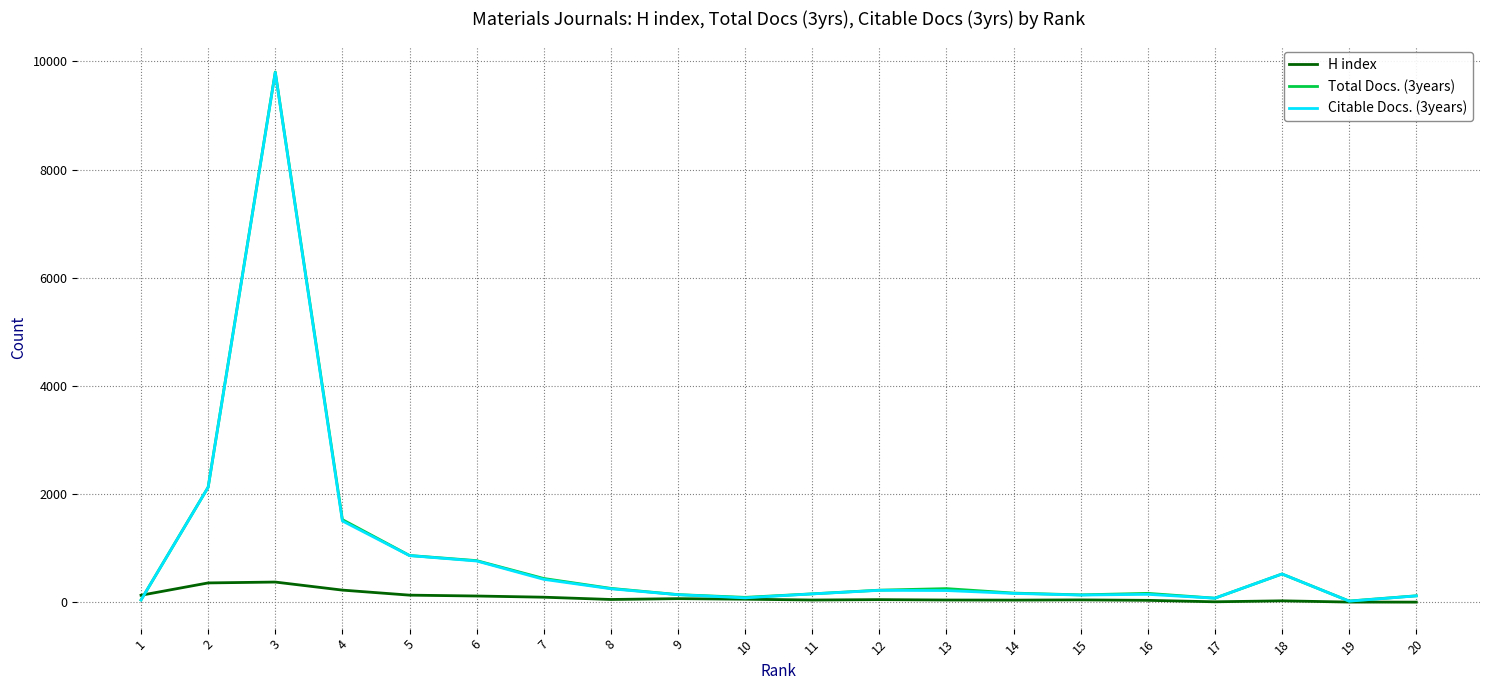

True or false: Citable Docs. (3years) and H index cross at least once.

True